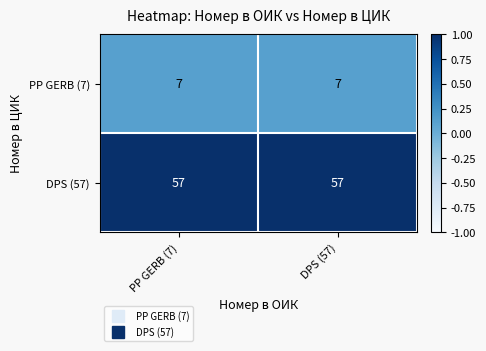

What is the spread (max minus min) of values at DPS (57)?

50